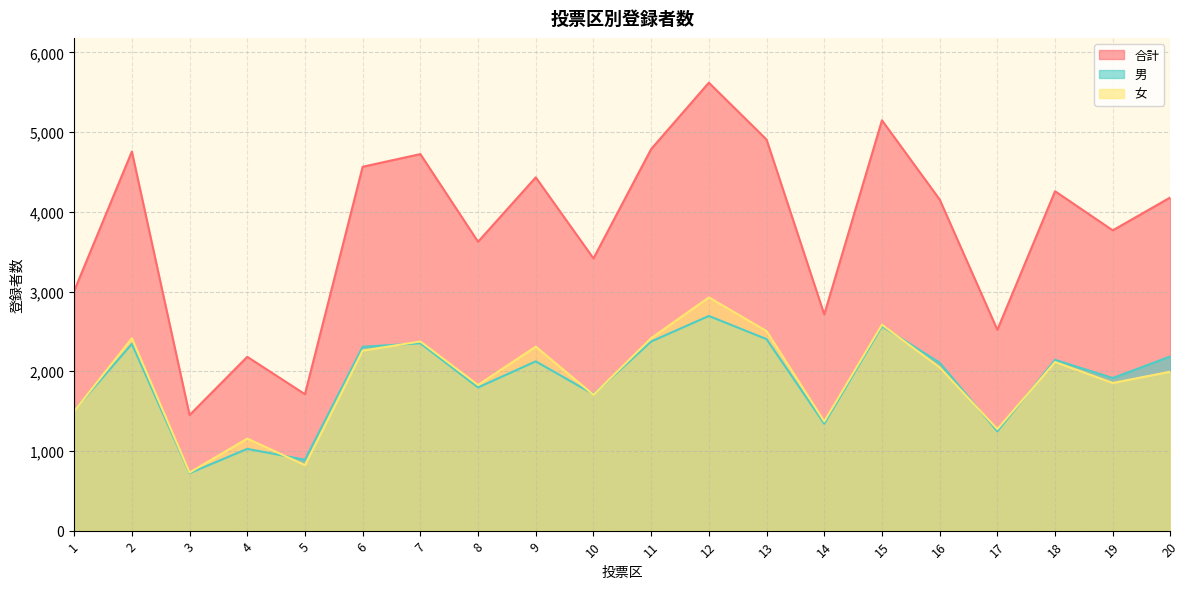

True or false: 女 and 合計 intersect in this chart.

False